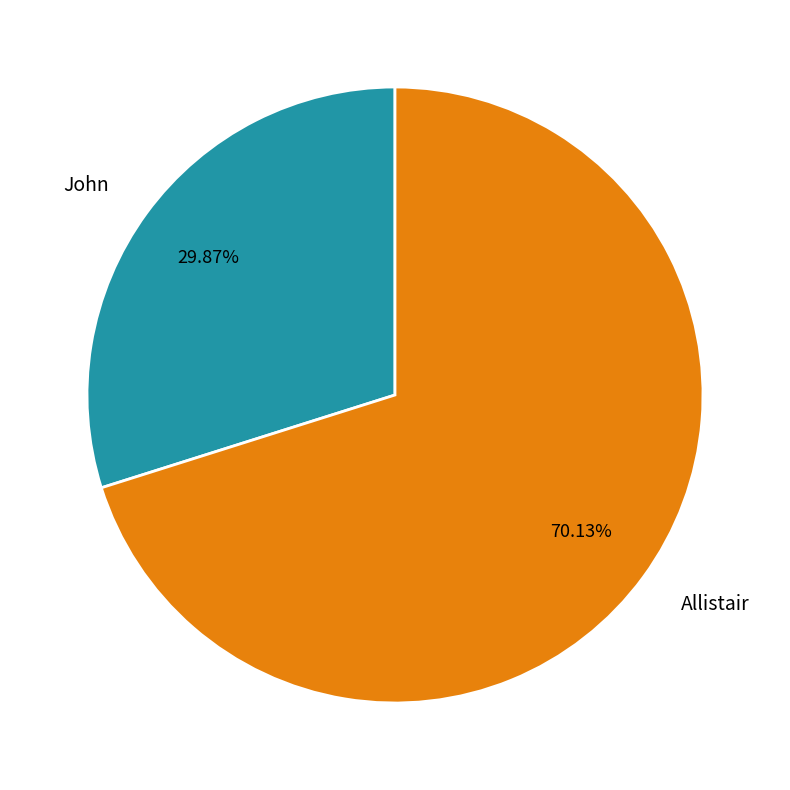

Between John and Allistair, which is larger?

Allistair